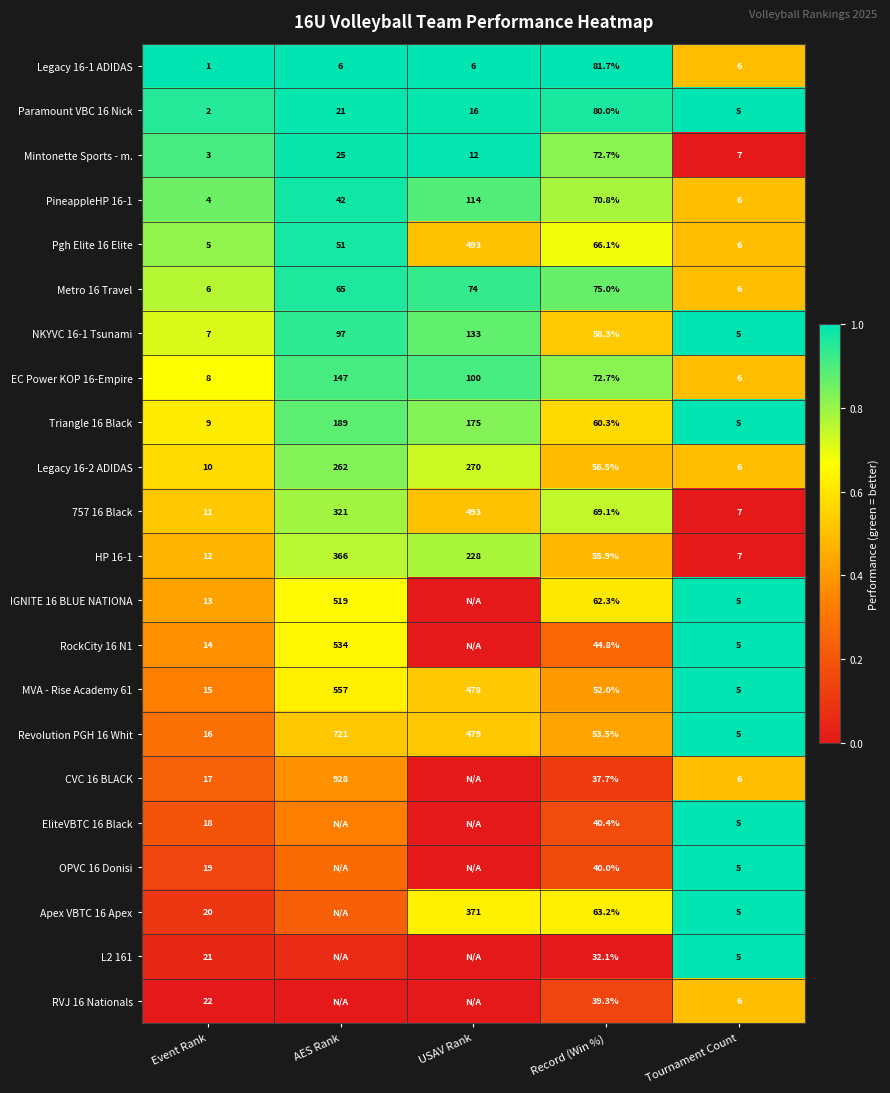

Is the value of NKYVC 16-1 Tsunami at Record (Win %) greater than the value of Apex VBTC 16 Apex at USAV Rank?

No